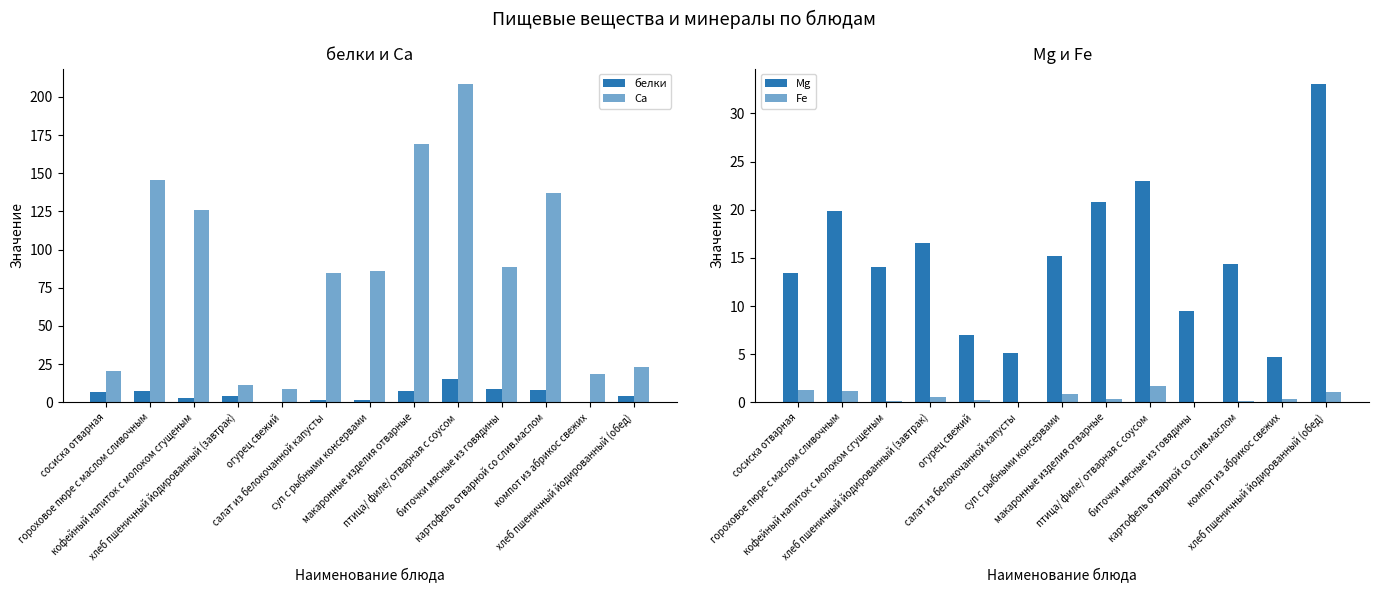

What is the label of the 8th bar from the left?

макаронные изделия отварные